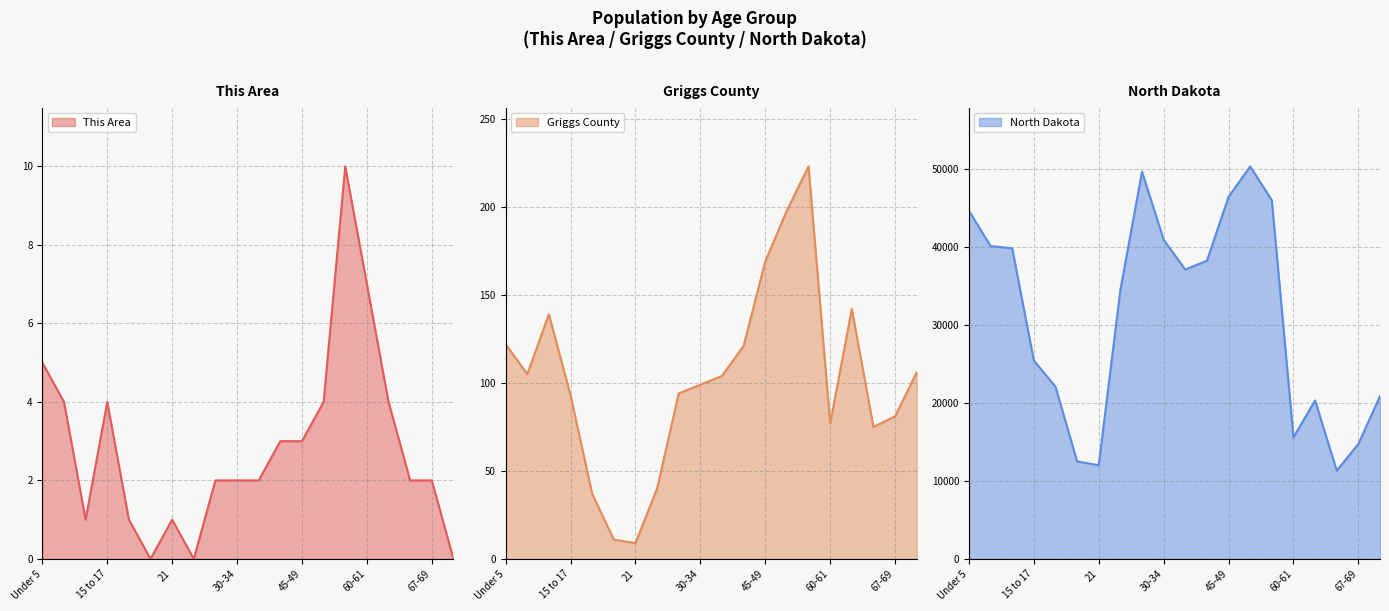

True or false: Griggs County has a value of 138 at 30-34.

False